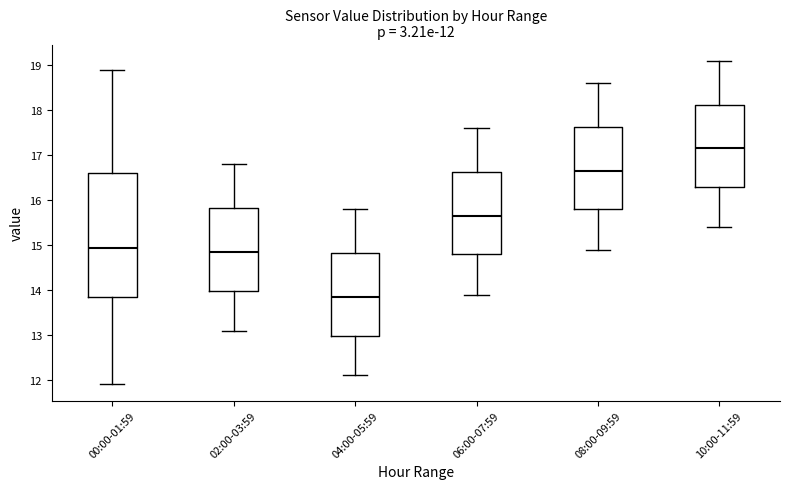

Comparing the boxes themselves (not the whiskers), which one is the tallest?

00:00-01:59